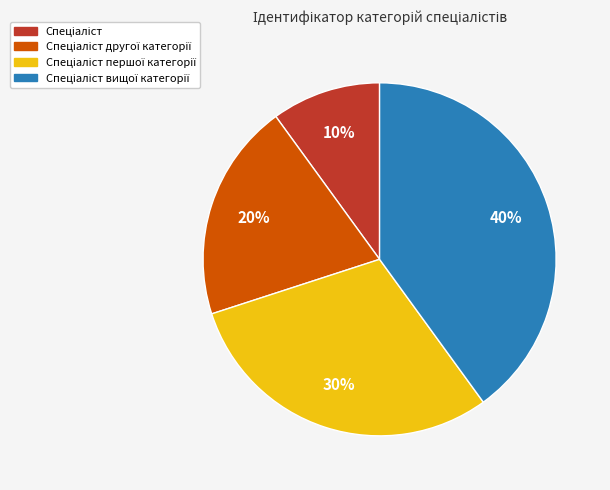

To the nearest percent, what is the average slice percentage?

25%